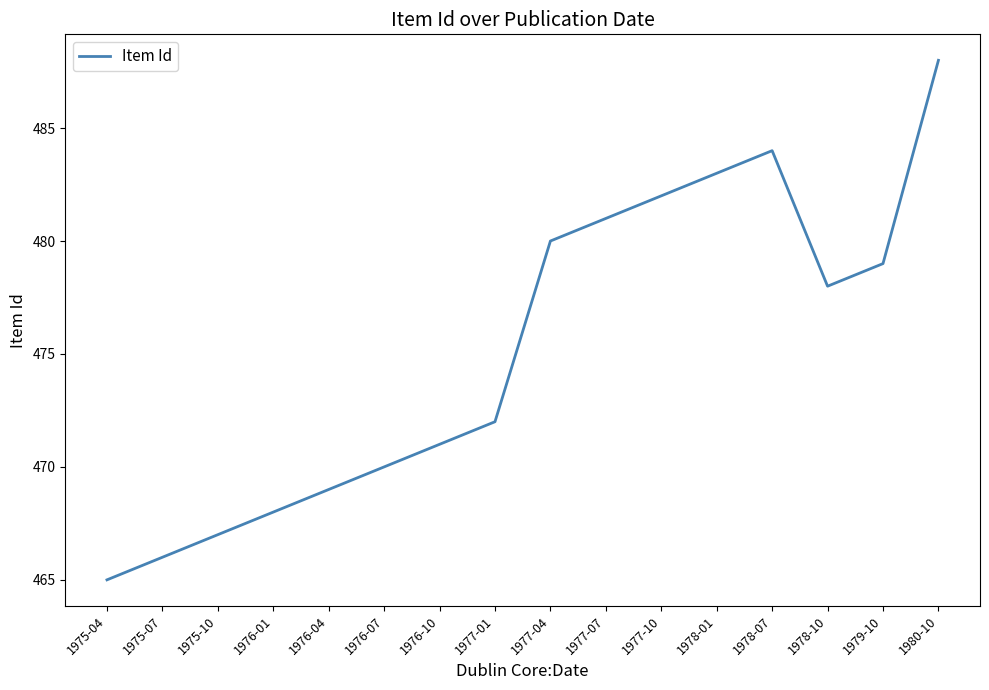

Where is the first local maximum?

1978-07